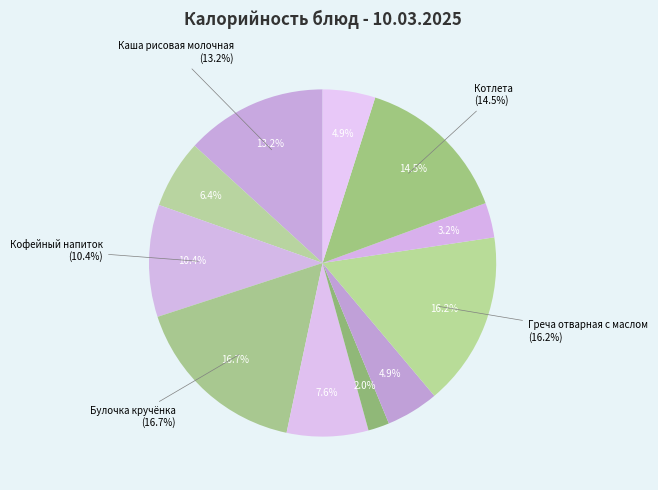

What percentage is the Суп гороховый slice, to the nearest percent?

8%